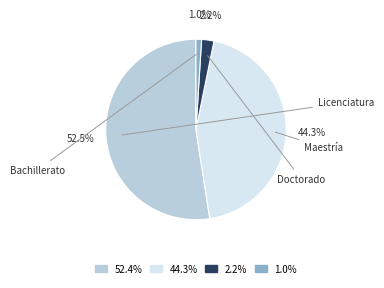

Rank the categories by value from lowest to highest.

1.0%, 2.2%, 44.3%, 52.4%